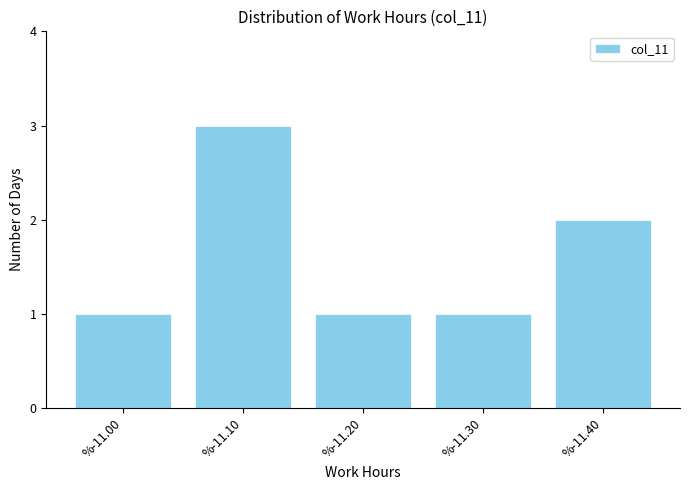

Reading right to left, list all the values displayed in this chart.

%-11.40=2	%-11.30=1	%-11.20=1	%-11.10=3	%-11.00=1